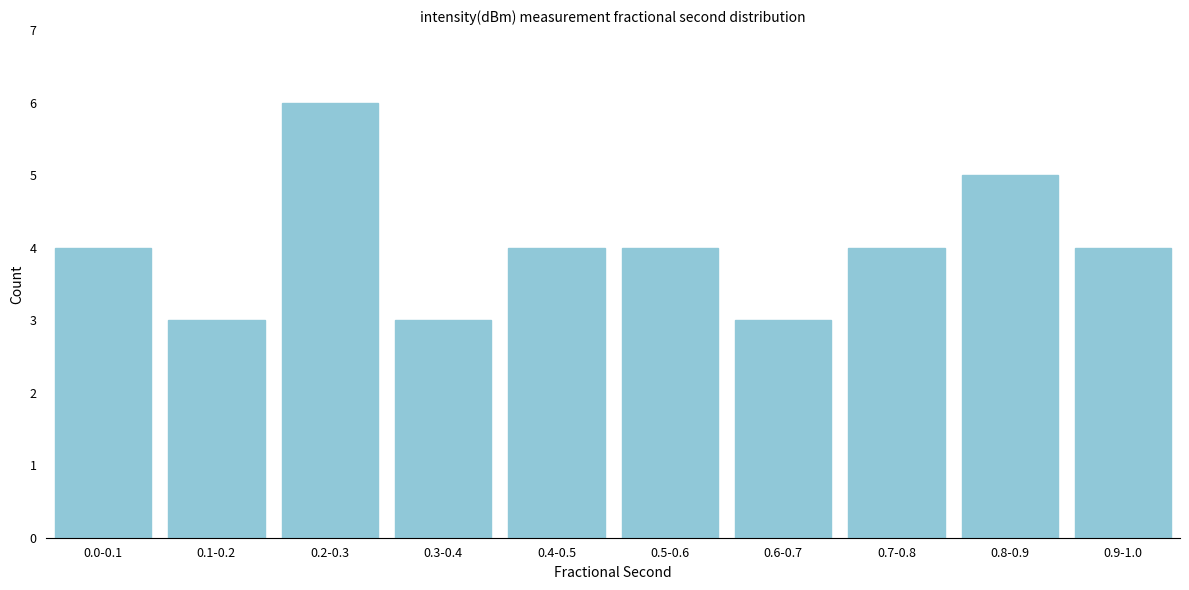

Reading left to right, extract all data points from this chart.

0.0-0.1=4	0.1-0.2=3	0.2-0.3=6	0.3-0.4=3	0.4-0.5=4	0.5-0.6=4	0.6-0.7=3	0.7-0.8=4	0.8-0.9=5	0.9-1.0=4